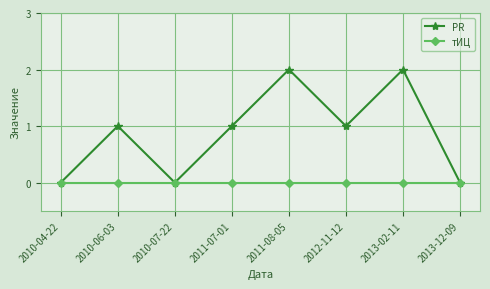

Is this an area chart (filled region under the line)?

No